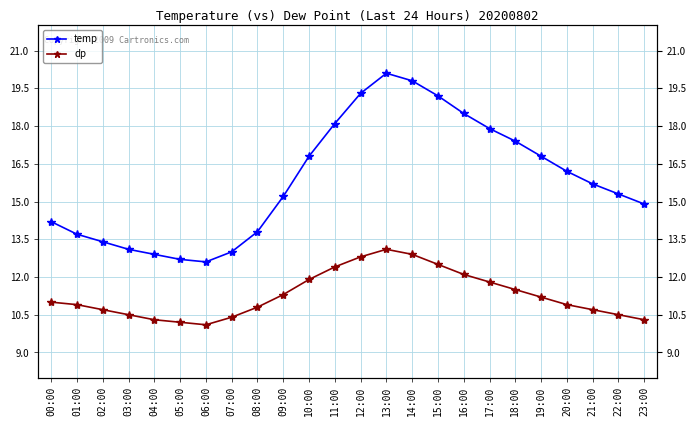

True or false: temp and dp cross at least once.

False